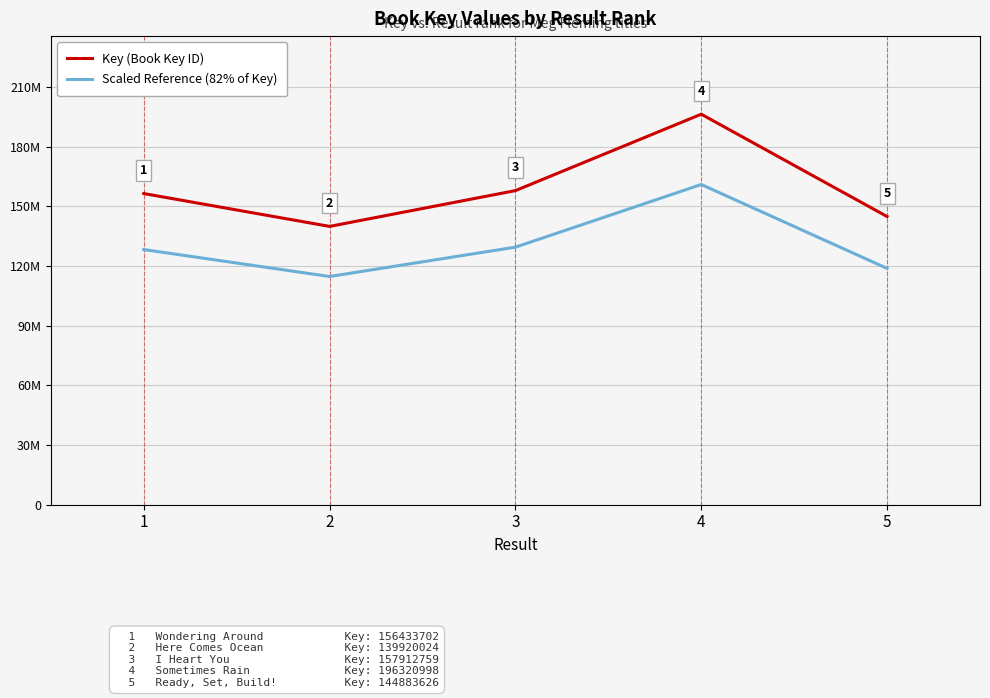

What are all the series names shown in the legend?

Key (Book Key ID), Scaled Reference (82% of Key)